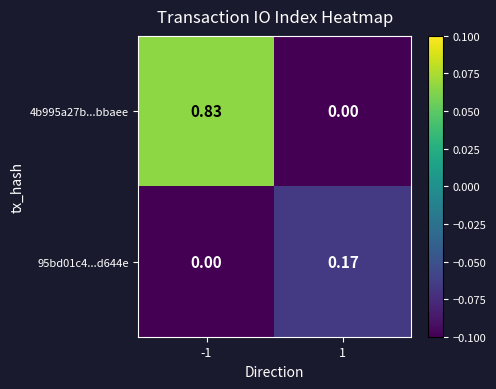

What is the minimum value shown in the chart?

0.0